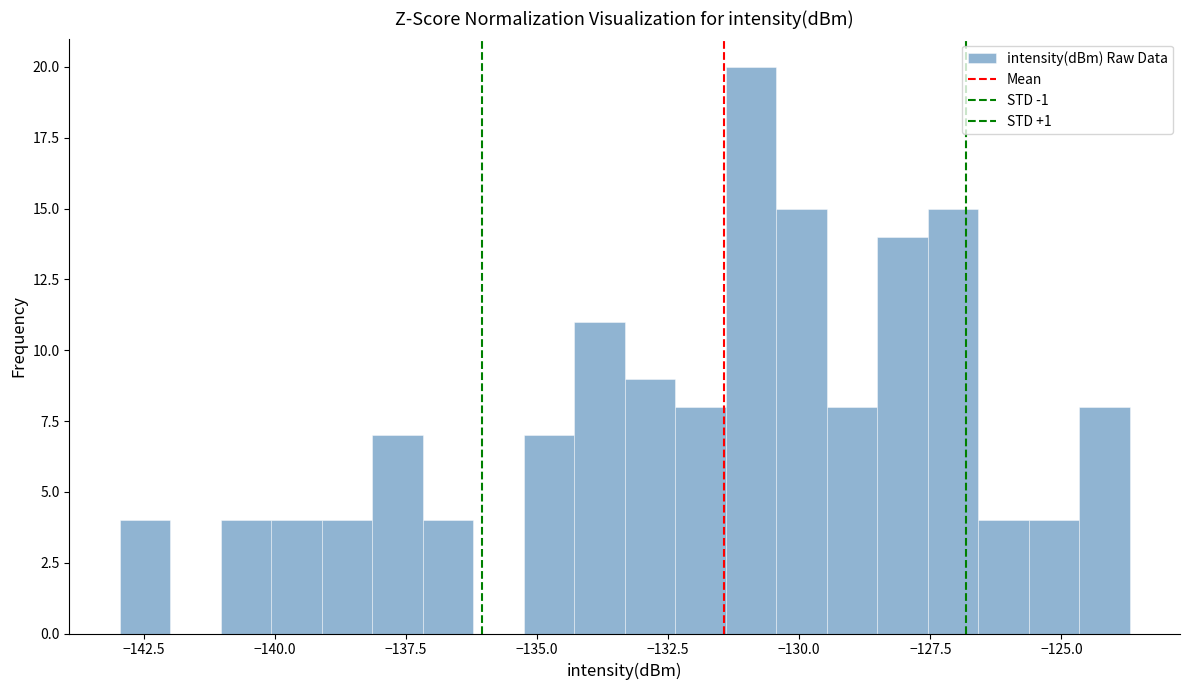

Around what value on the x-axis is the tallest bar? Give the approximate position of its centre, as read against the axis.

-131.0